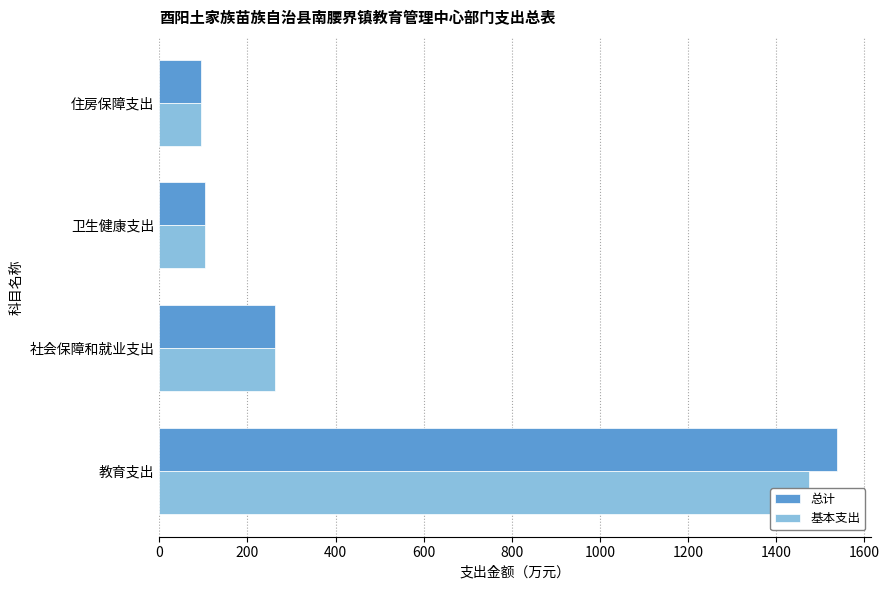

What is the difference between the second highest and second lowest values in the 基本支出 series?

157.4